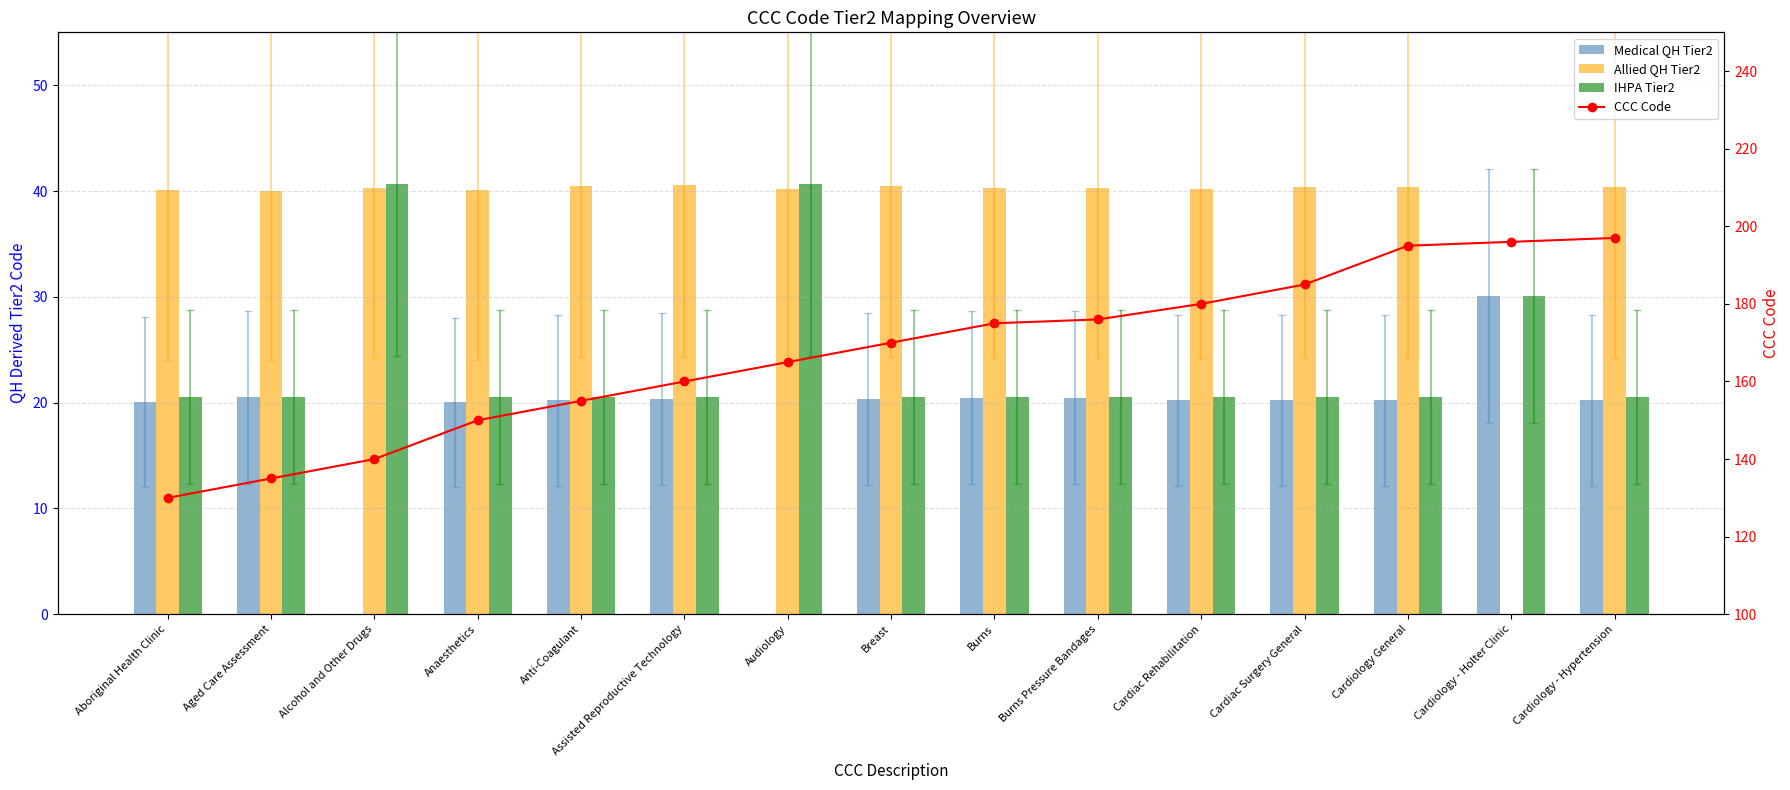

What is the sum of the CCC Code values at Alcohol and Other Drugs and Breast?

310.0